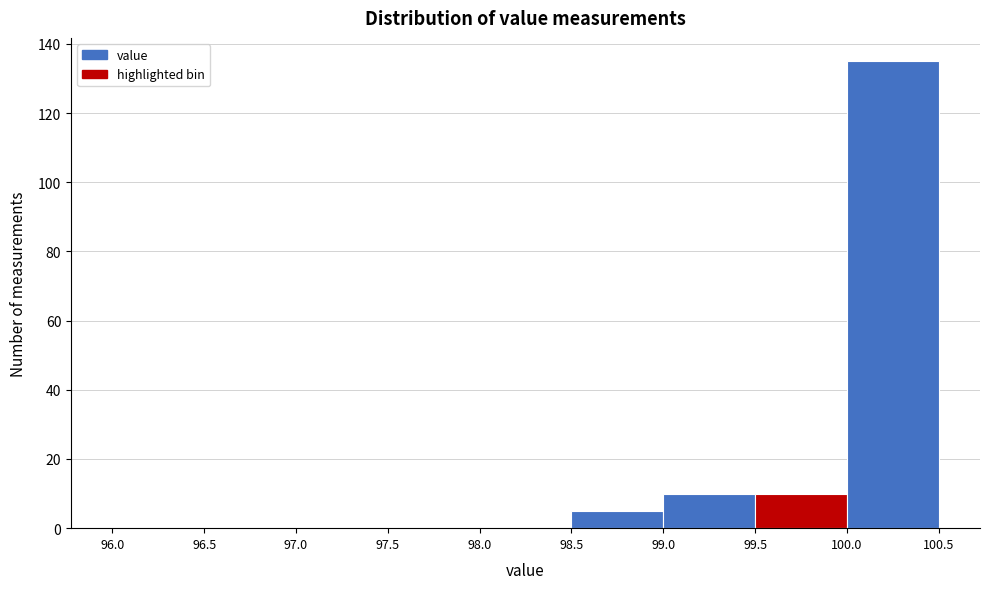

How tall is the bar that spans 98.5 to 99.0 on the x-axis? The values are not printed on the chart, so give them approximately, as read against the axis.

6